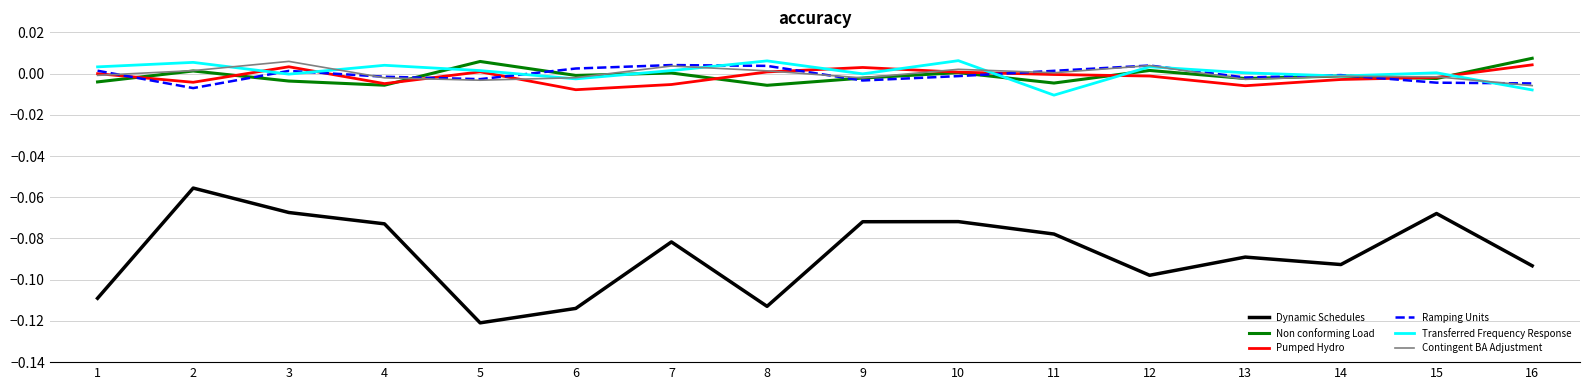

How many negative values does the Ramping Units series have?

9